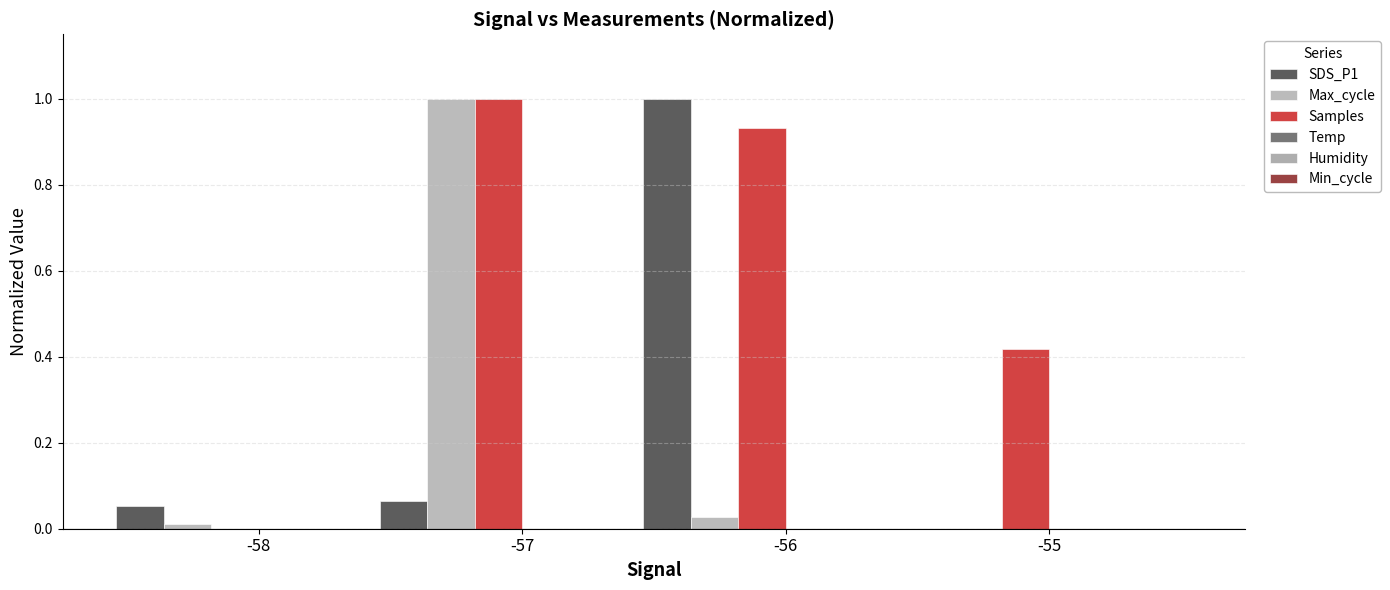

How many groups of bars are there?

4